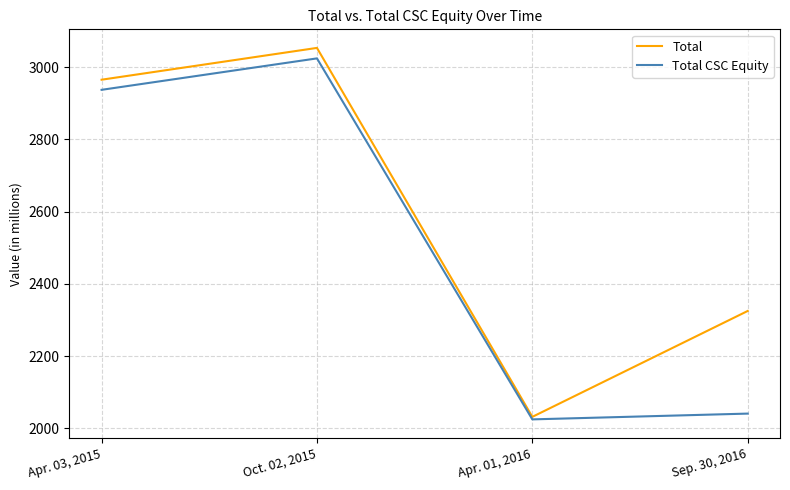

At which label is Total closest to 2542?

Sep. 30, 2016